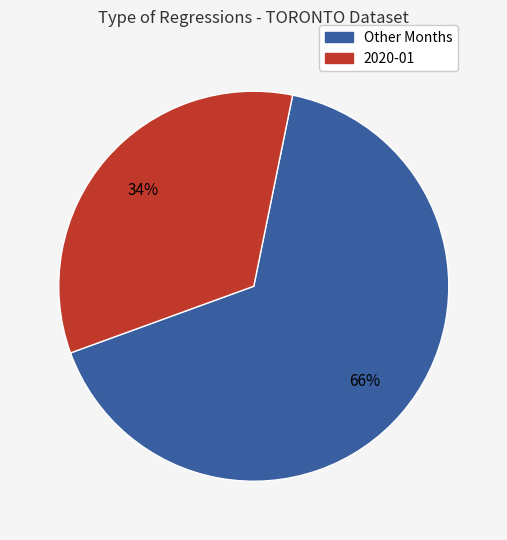

How many segments does this pie chart have?

2